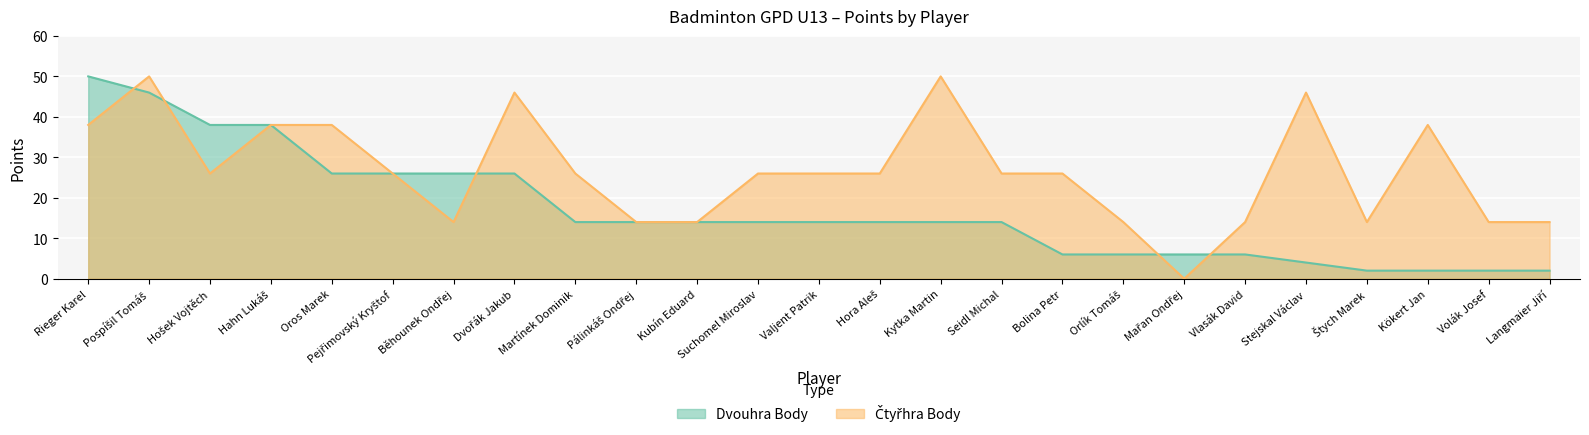

What is the difference between the highest and lowest values at Vlasák David?

8